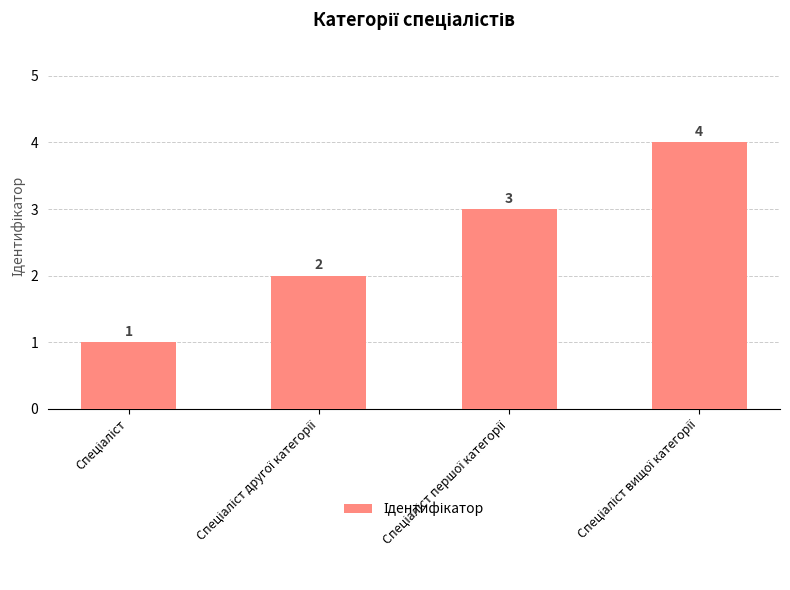

What is the value of the 2nd bar from the left?

2